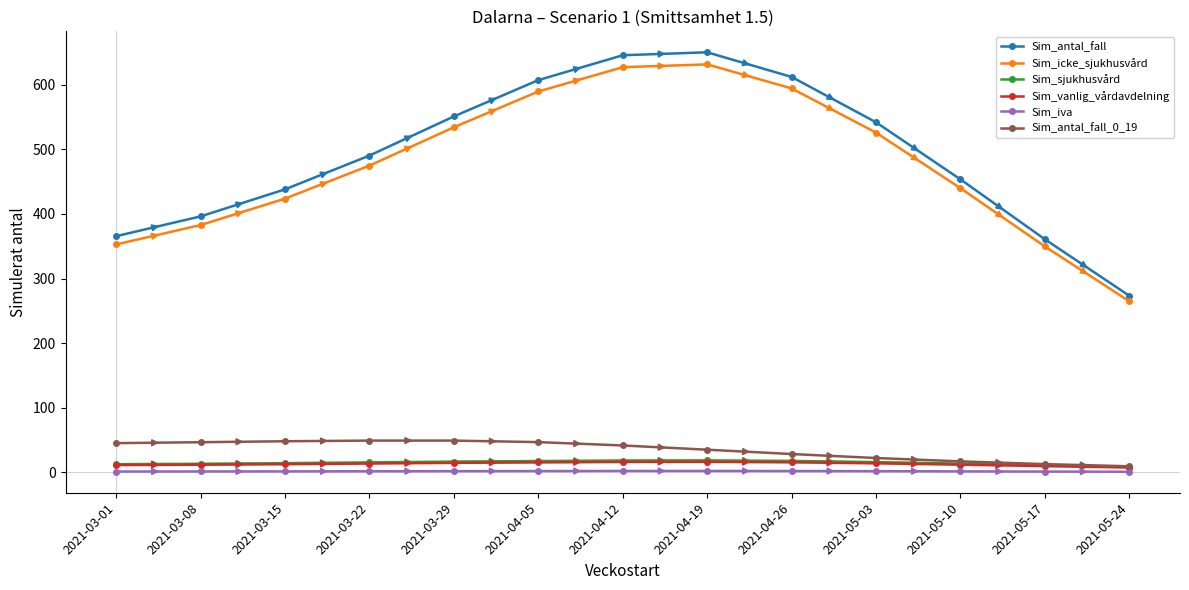

Which series has the widest spread of values?

Sim_antal_fall